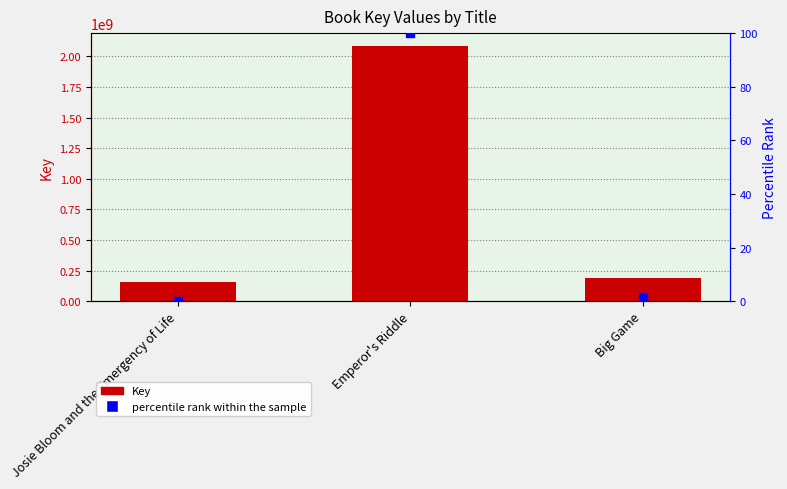

What is the total value across all series at Emperor's Riddle?

2086574361.0